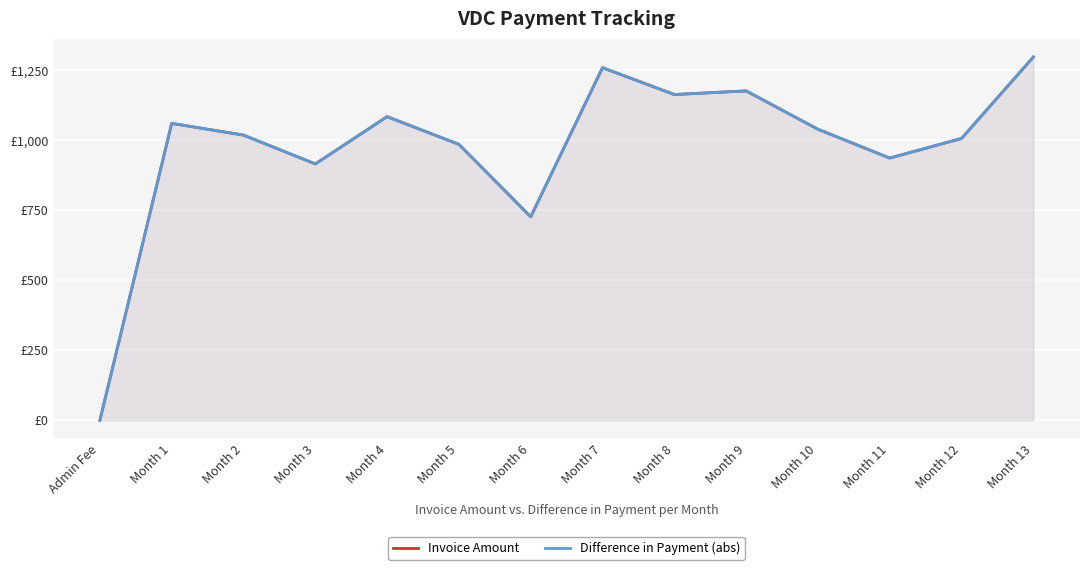

The value of Difference in Payment (abs) at Month 5 is 1525. True or false?

False